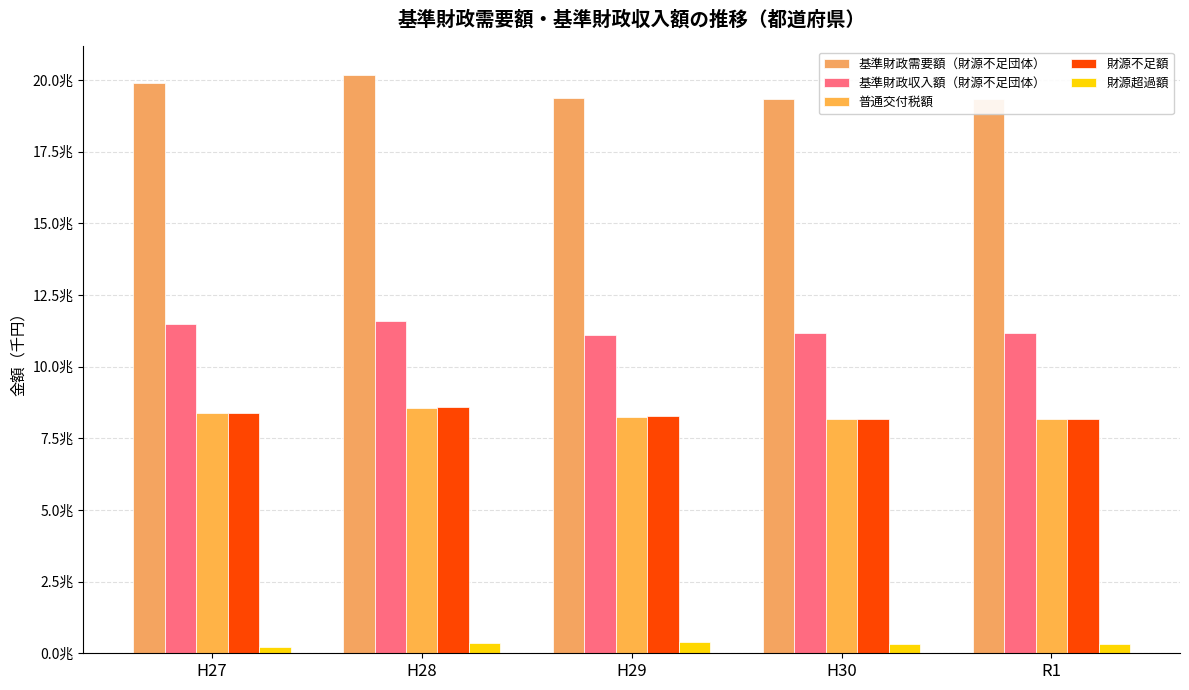

How many data points in 財源不足額 are less than 8267704577?

2